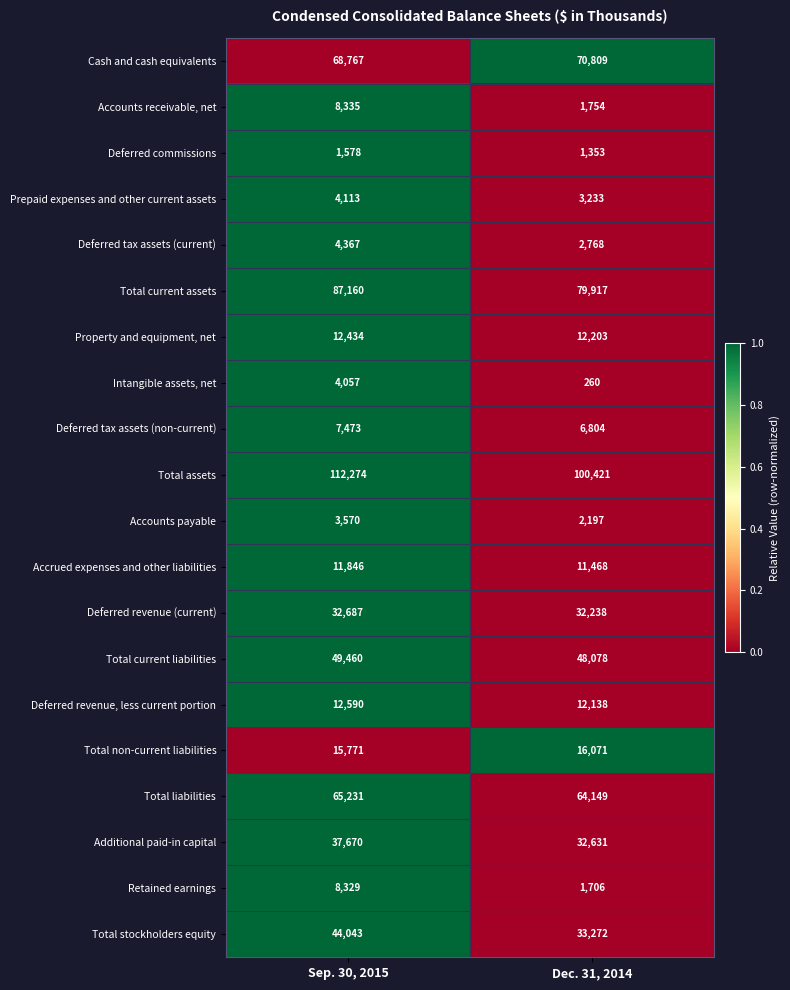

Count the number of categories in the chart.

2